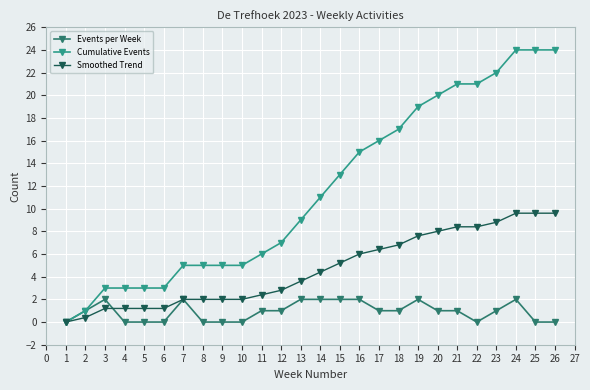

Reading right to left, extract all data points from this chart.

Events per Week: 0.0	0.0	2.0	1.0	0.0	1.0	1.0	2.0	1.0	1.0	2.0	2.0	2.0	2.0	1.0	1.0	0.0	0.0	0.0	2.0	0.0	0.0	0.0	2.0	1.0	0.0
Cumulative Events: 24.0	24.0	24.0	22.0	21.0	21.0	20.0	19.0	17.0	16.0	15.0	13.0	11.0	9.0	7.0	6.0	5.0	5.0	5.0	5.0	3.0	3.0	3.0	3.0	1.0	0.0
Smoothed Trend: 9.6	9.6	9.6	8.8	8.4	8.4	8.0	7.6	6.8	6.4	6.0	5.2	4.4	3.6	2.8	2.4	2.0	2.0	2.0	2.0	1.2	1.2	1.2	1.2	0.4	0.0